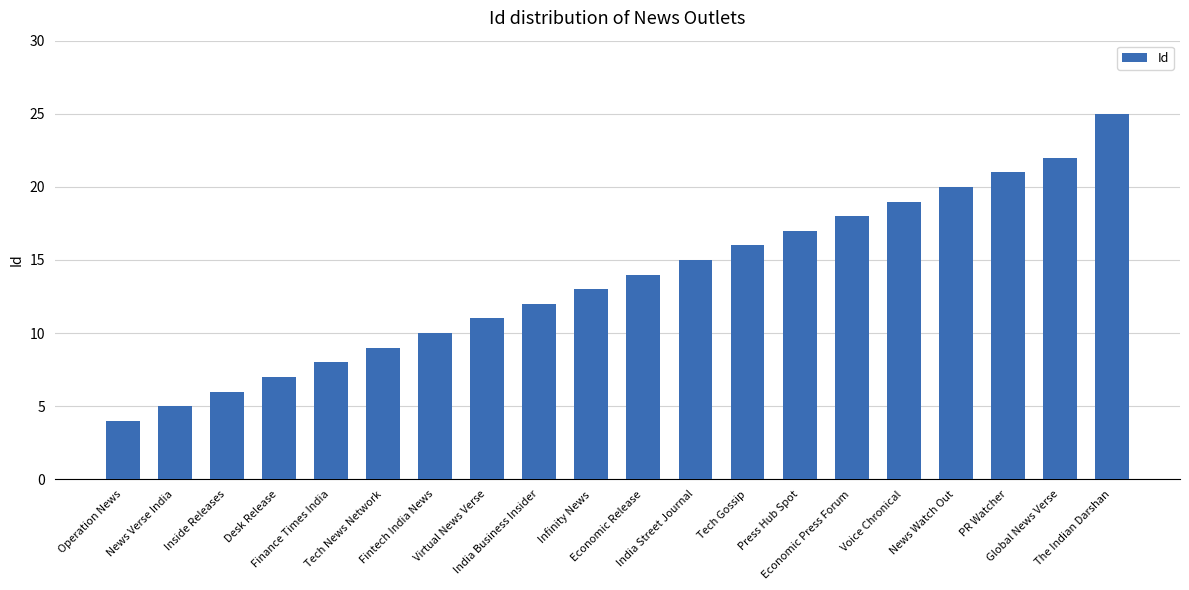

Approximately how many times larger is the value at Finance Times India compared to Inside Releases?

1.3